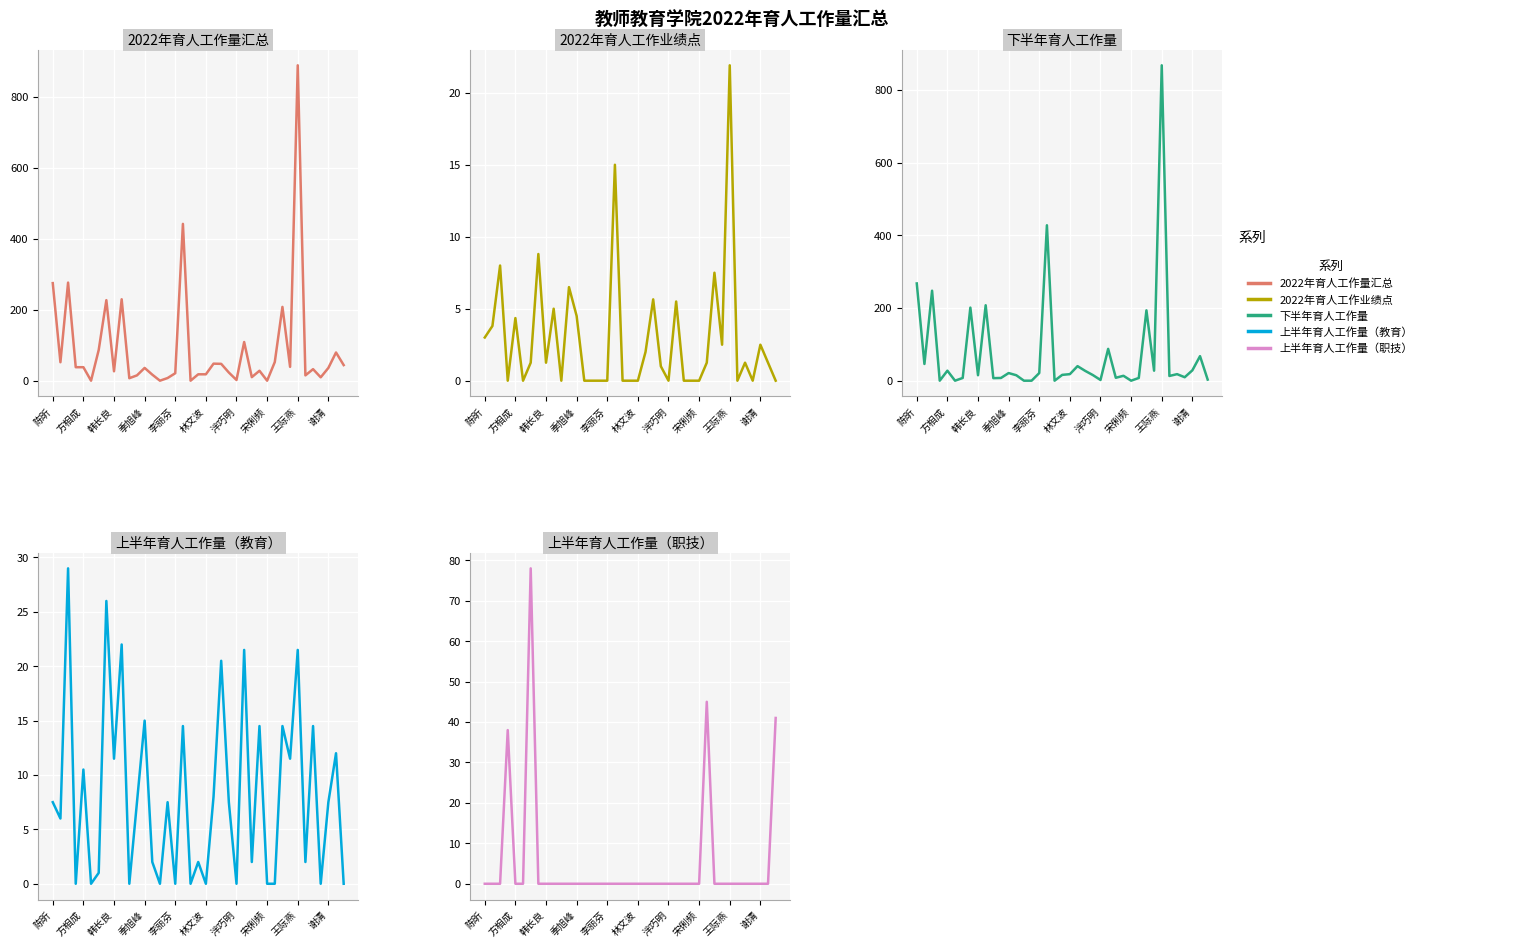

Which series has the largest total across all categories?

2022年育人工作量汇总